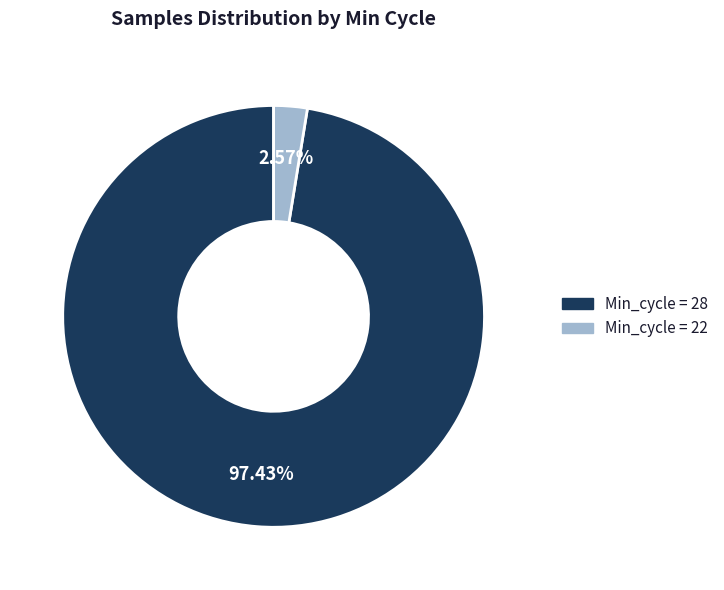

Is there a majority slice in this chart?

Yes